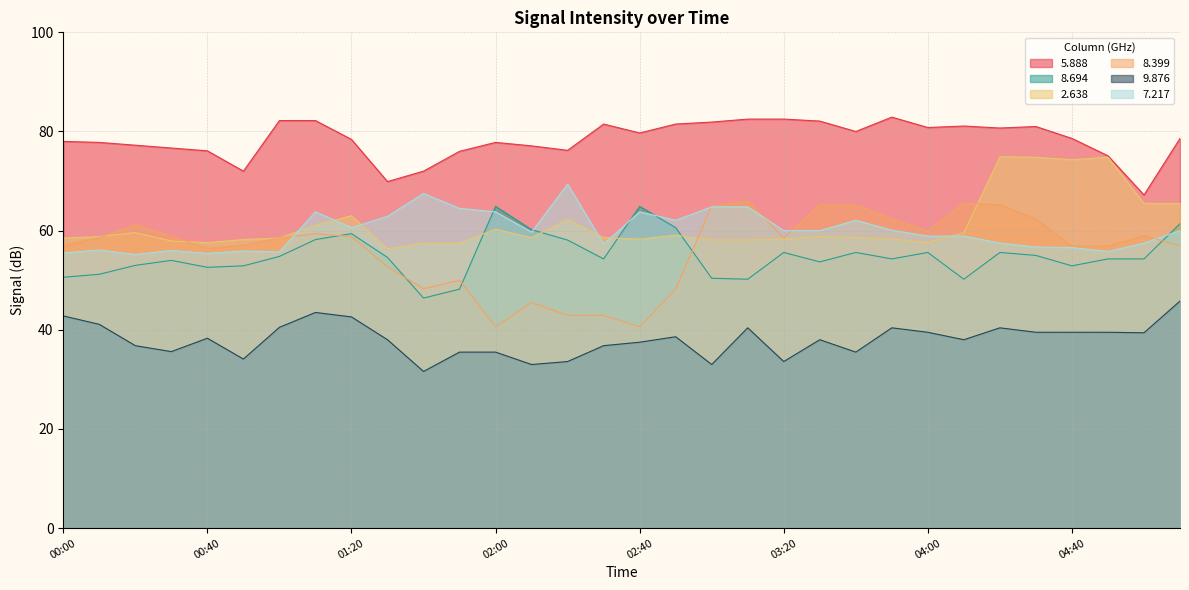

Is it true that   8.399 equals 96.8 at 01:10?

False